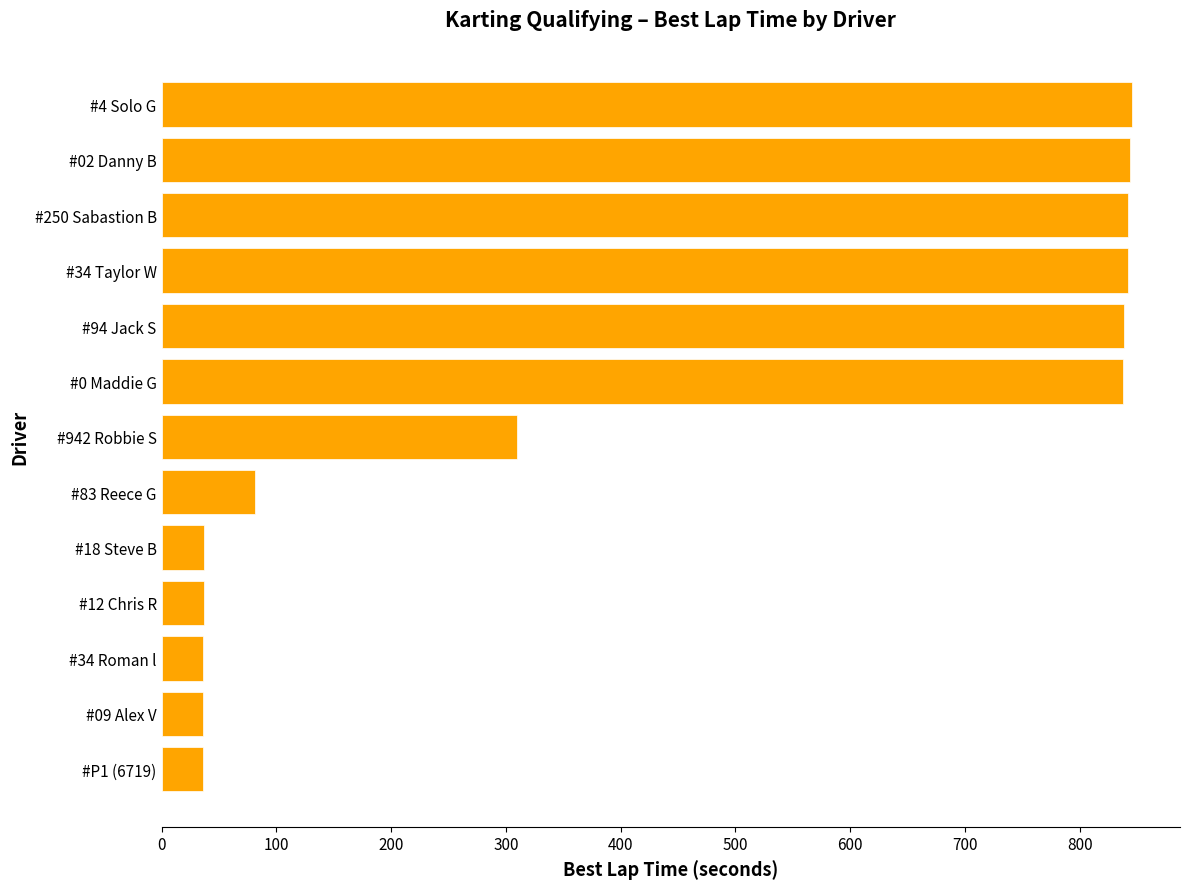

Is it true that the value at #34 Taylor W is 841.9?

True